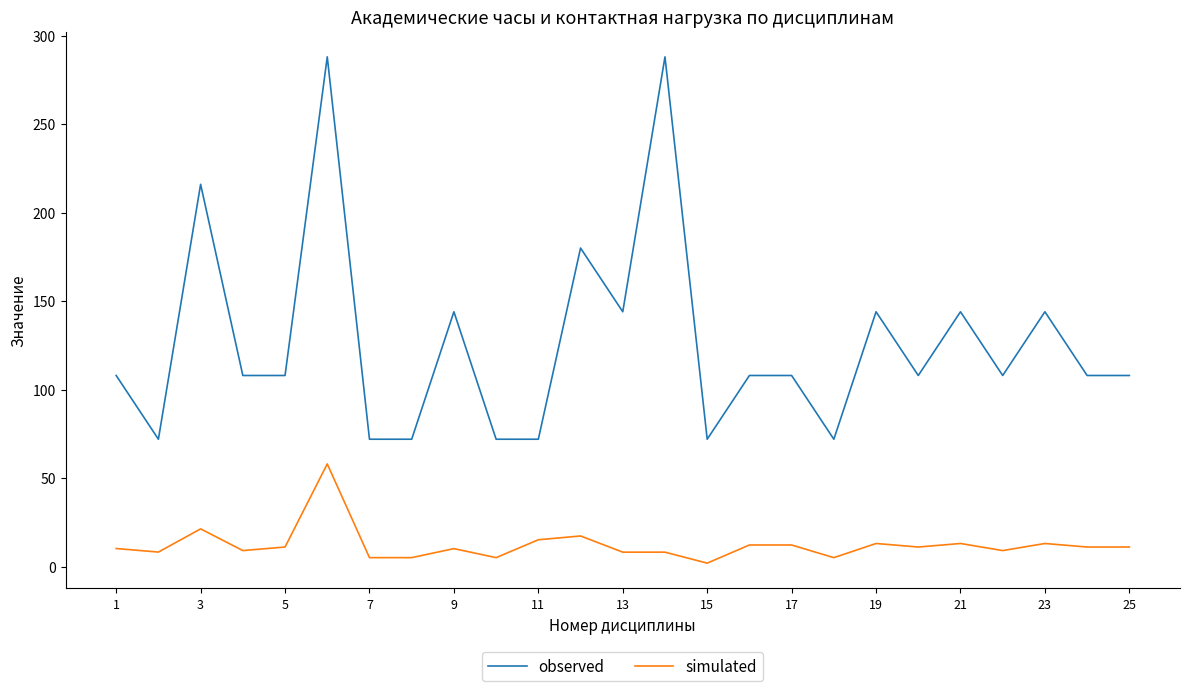

Rank the series by their maximum value, from lowest to highest.

simulated, observed